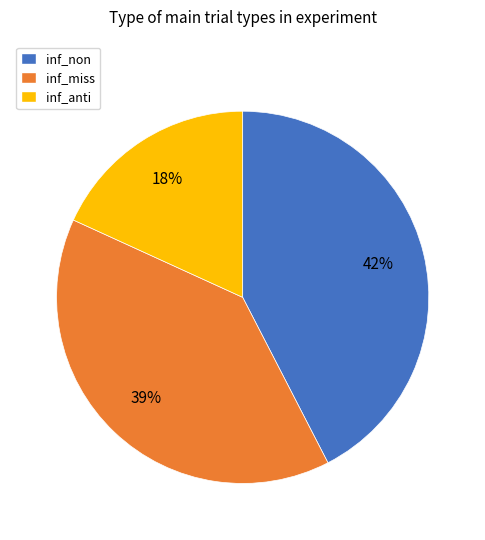

Between inf_miss and inf_anti, which is larger?

inf_miss